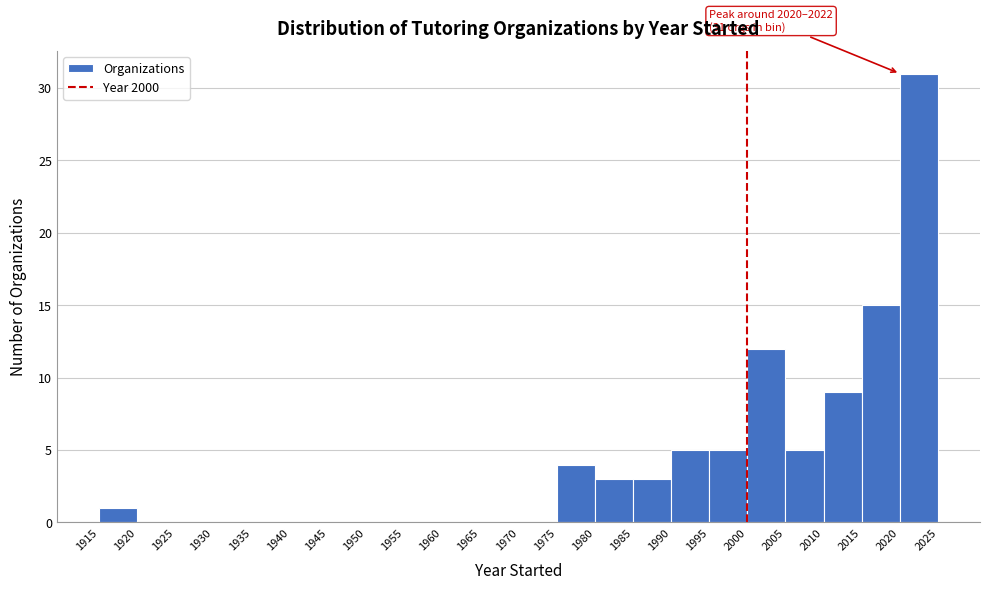

Over which range of the x-axis is the bar tallest?

2020 to 2025